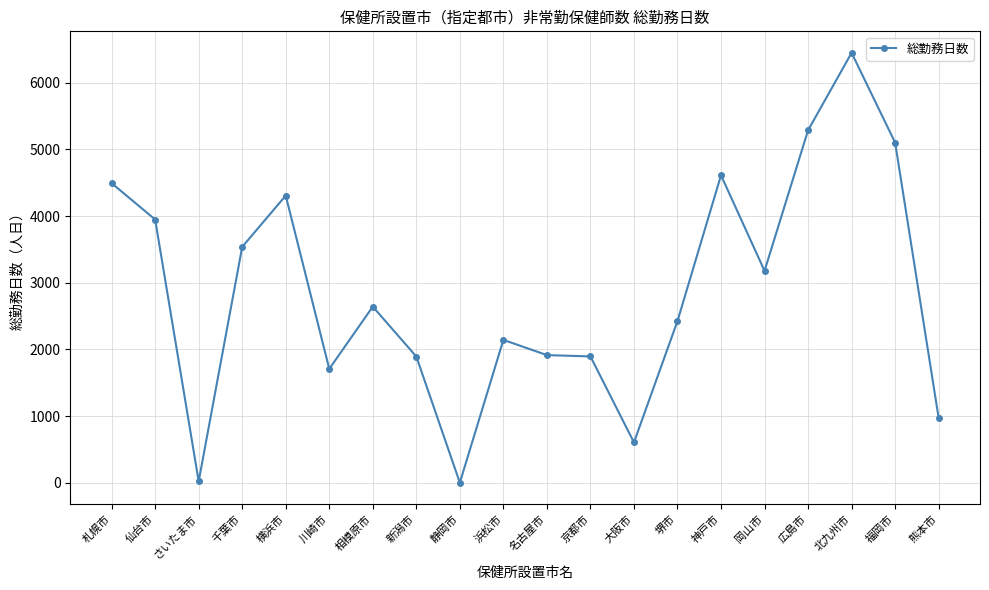

What is the sum of all values?

57124